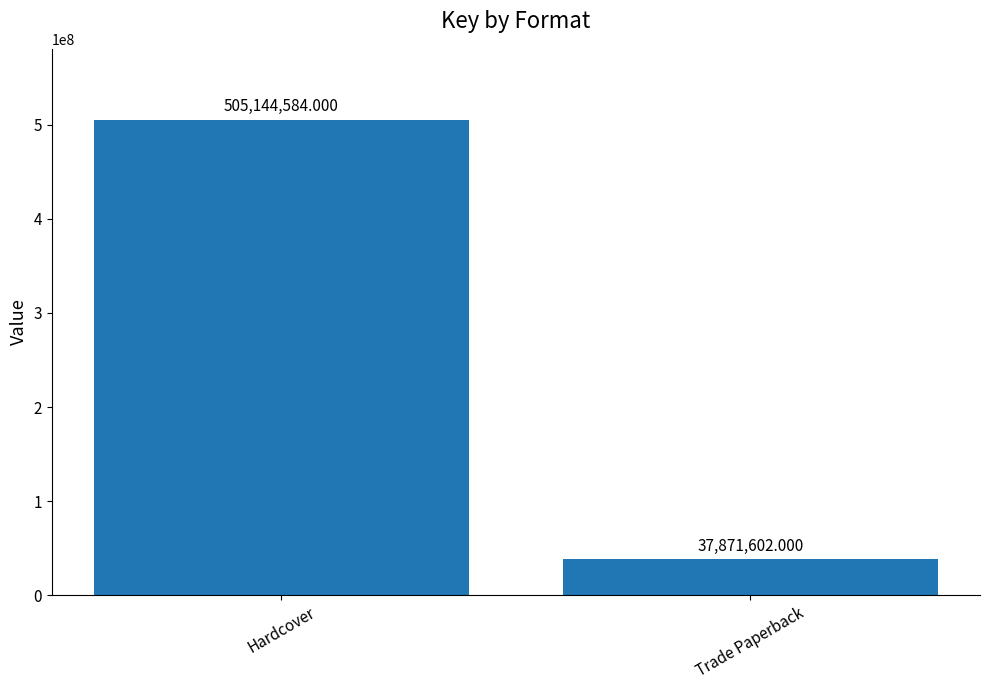

What is the change in value from Hardcover to Trade Paperback?

-467272982